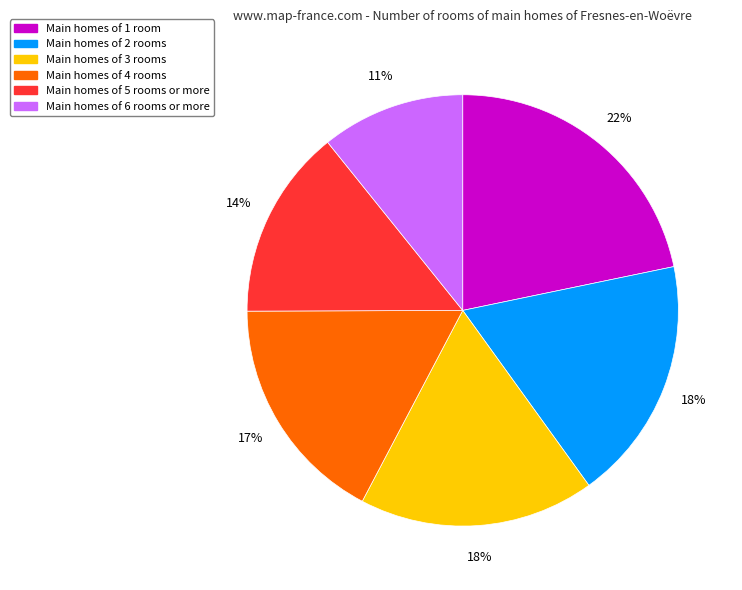

To the nearest percent, what is the difference between the largest and smallest slice percentages?

11%